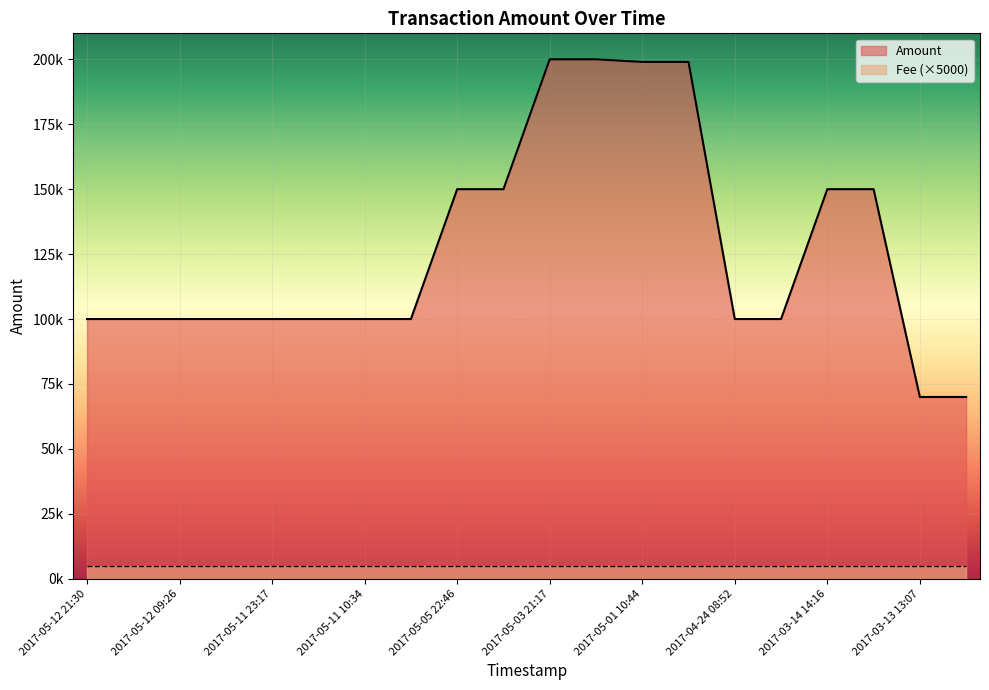

True or false: there are more than 0 points higher than both neighbors.

True